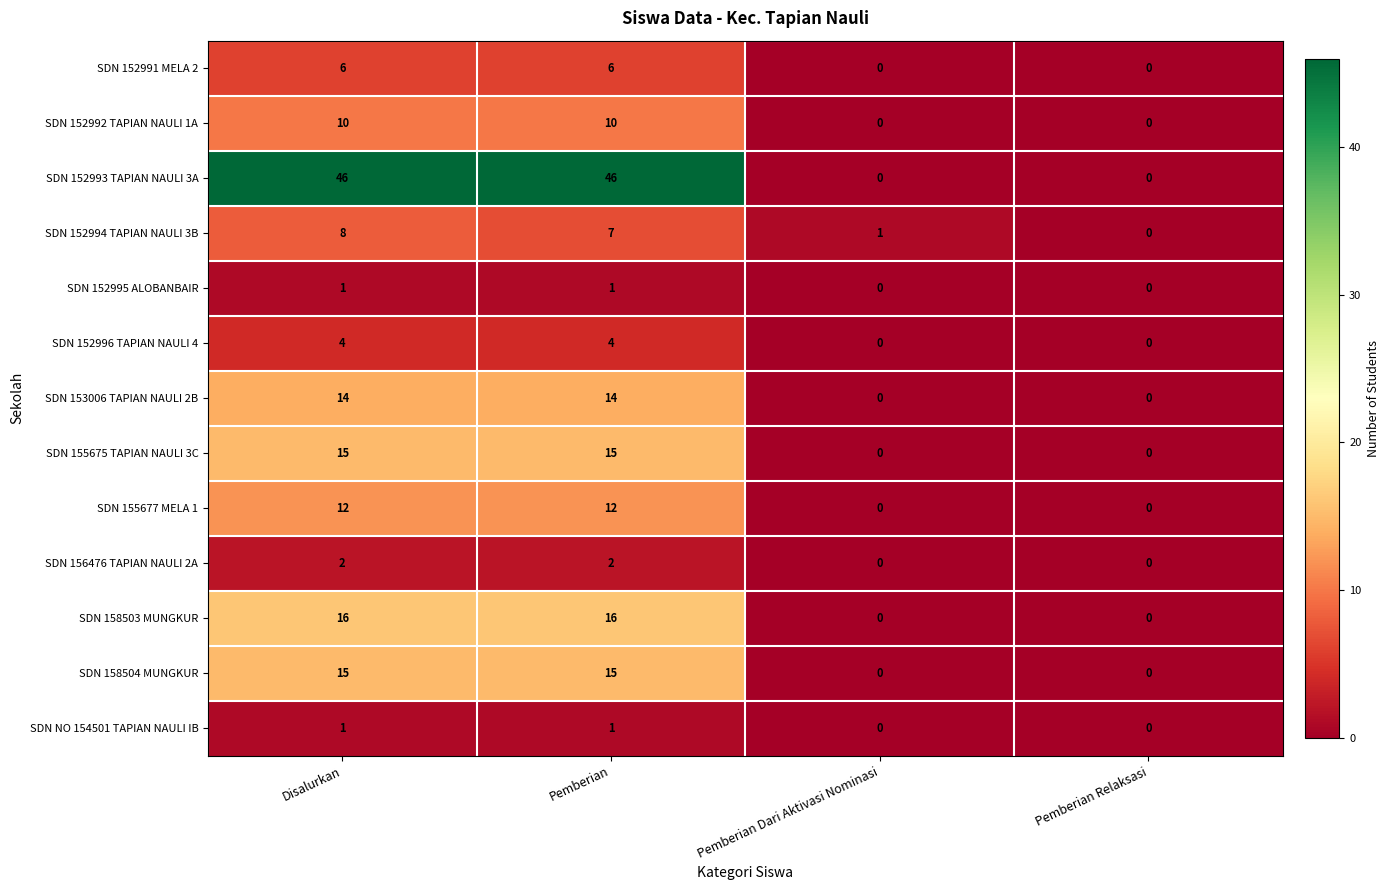

Count the number of data series in this chart.

13